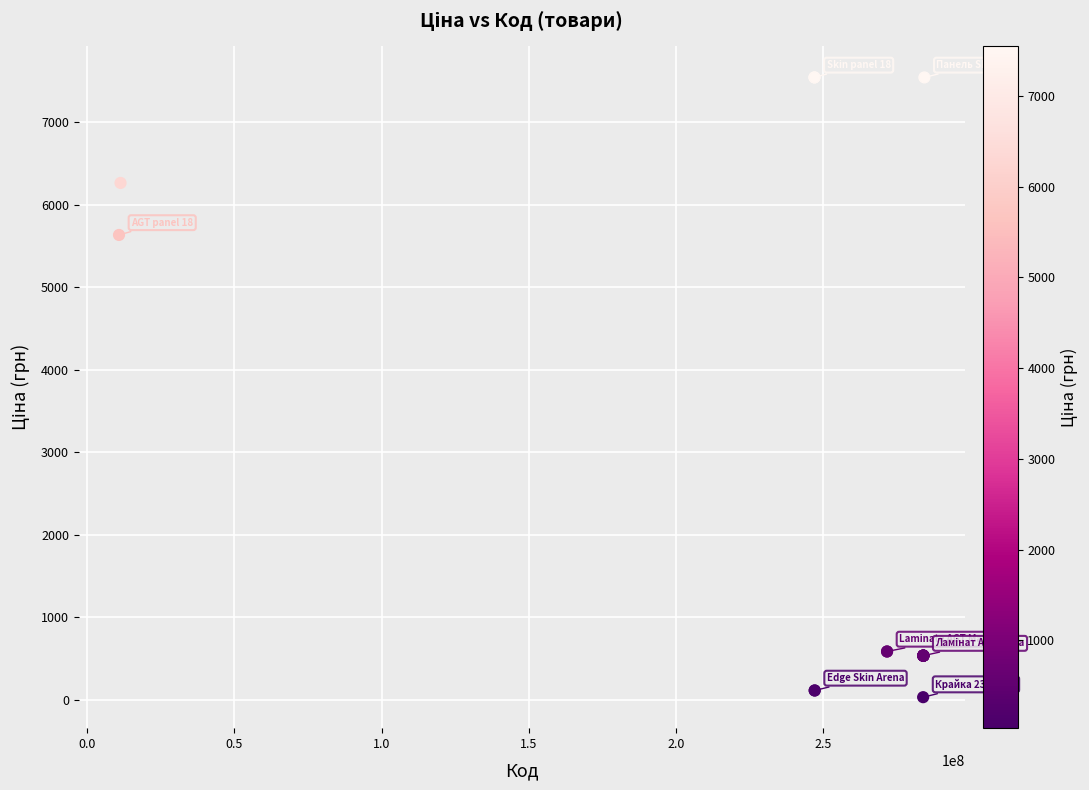

What Y value in the scatter plot is closest to 3788?

5636.0